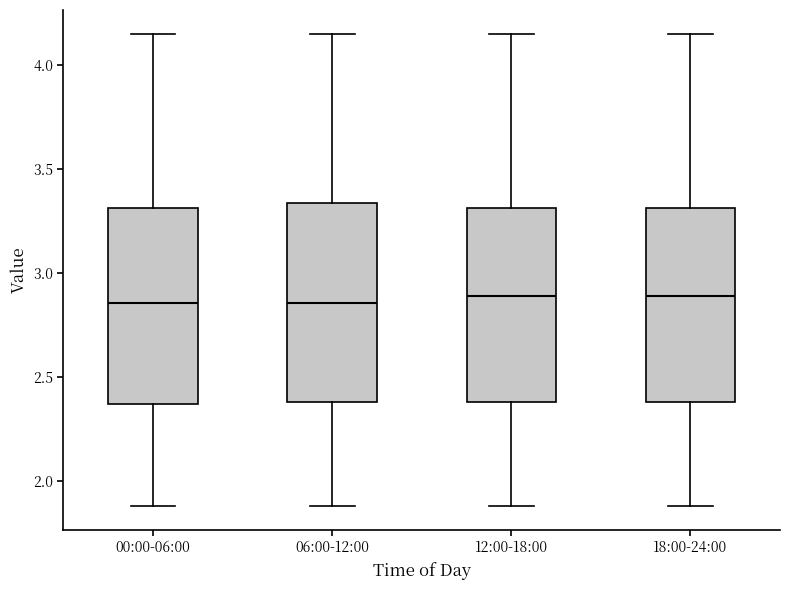

Reading left to right, read every box against the y-axis: the position of its median line, the range the box covers, and the ends of its whiskers. The values are not printed on the chart, so give them approximately, as read against the axis.

00:00-06:00: median 2.85, box 2.35 to 3.30, whiskers 1.90 to 4.15
06:00-12:00: median 2.85, box 2.40 to 3.35, whiskers 1.90 to 4.15
12:00-18:00: median 2.90, box 2.40 to 3.30, whiskers 1.90 to 4.15
18:00-24:00: median 2.90, box 2.40 to 3.30, whiskers 1.90 to 4.15